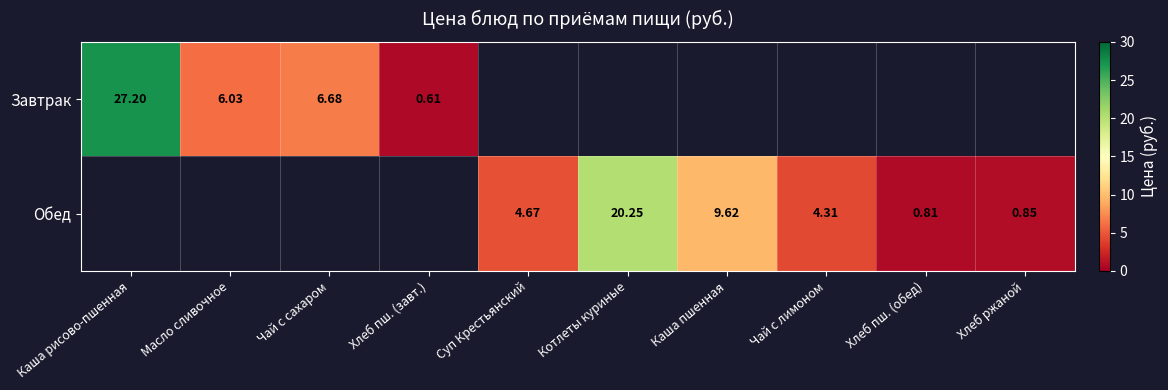

Which series has the largest range (max minus min)?

Завтрак